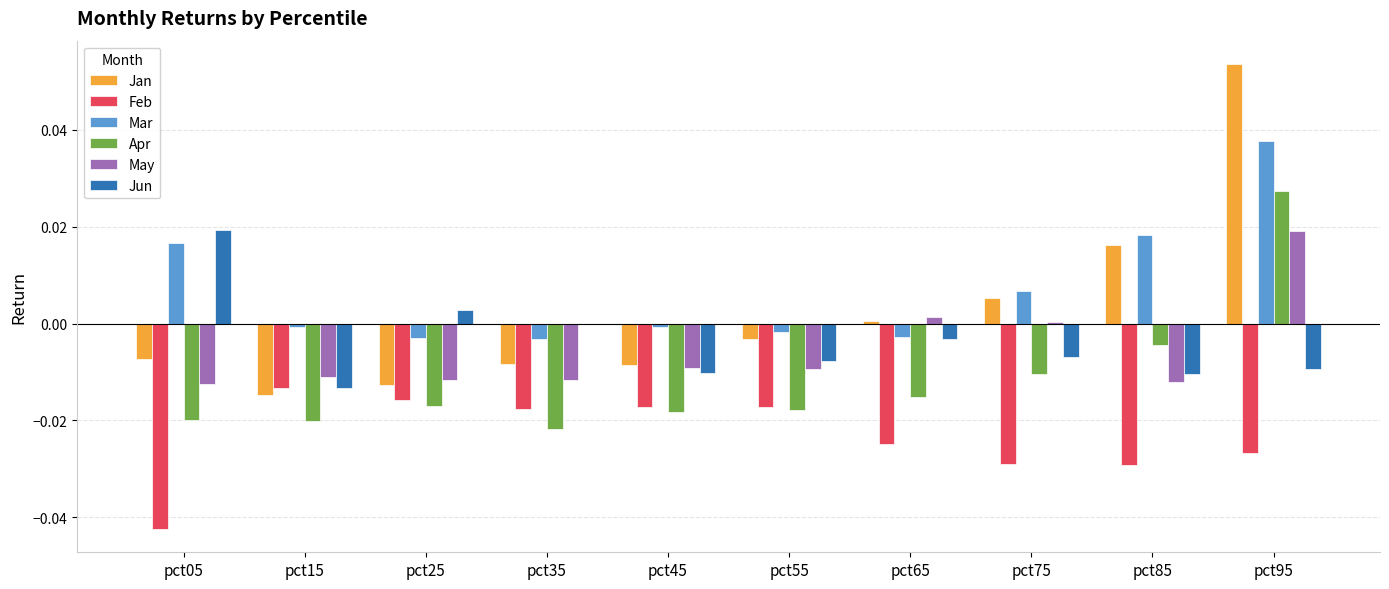

Which series has the widest spread of values?

Jan